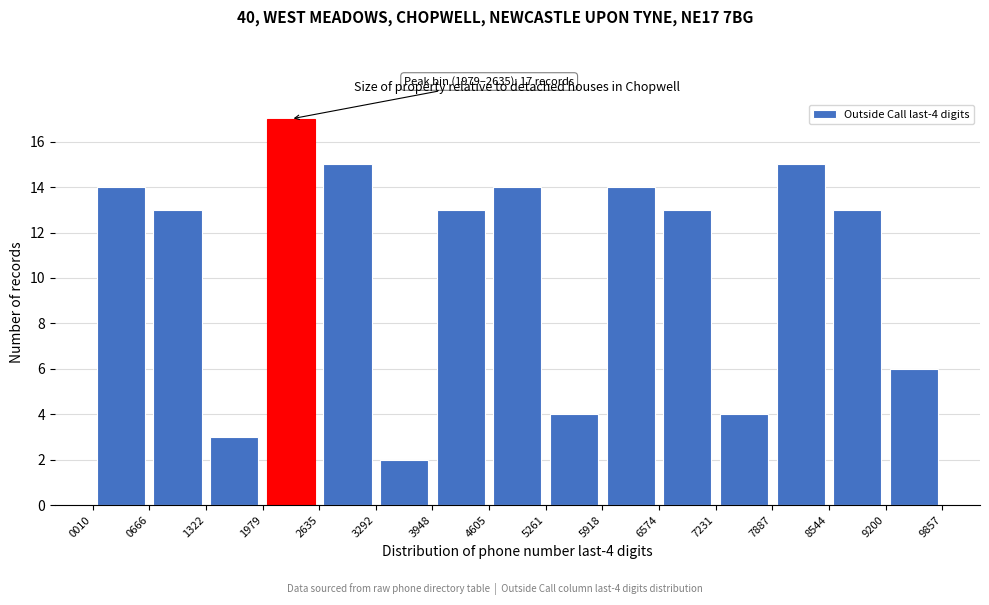

Which range on the x-axis has the tallest bar?

1979 to 2635